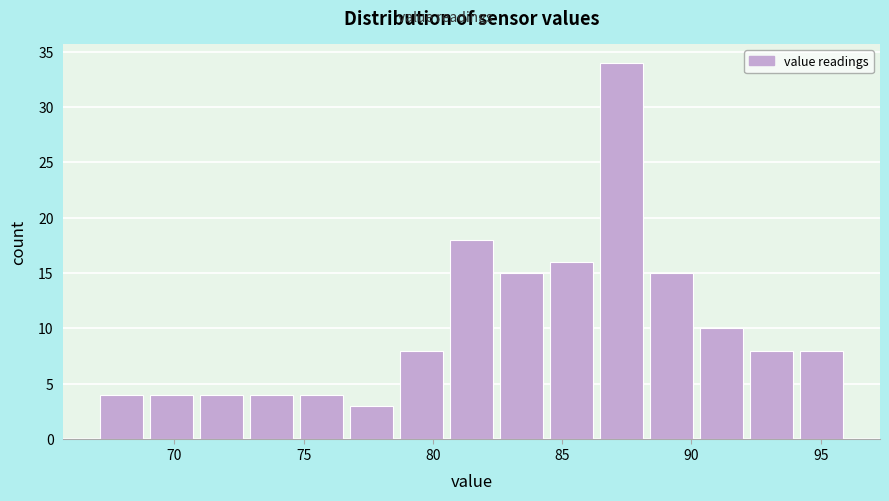

Around what value on the x-axis is the tallest bar? Give the approximate position of its centre, as read against the axis.

87.5